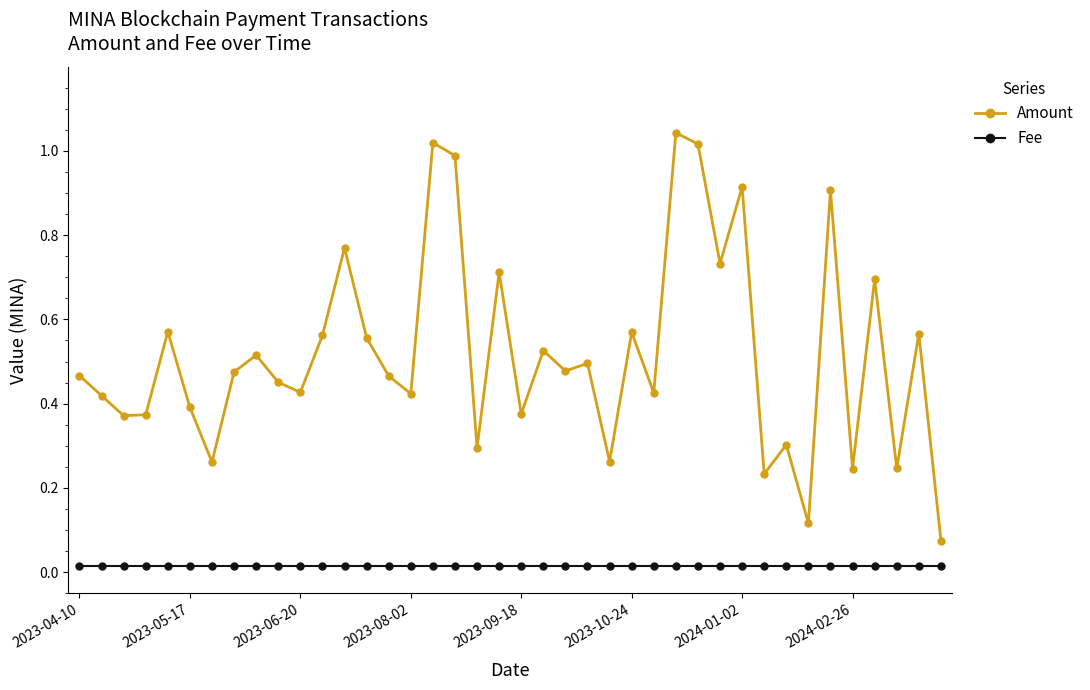

True or false: Fee and Amount cross at least once.

False